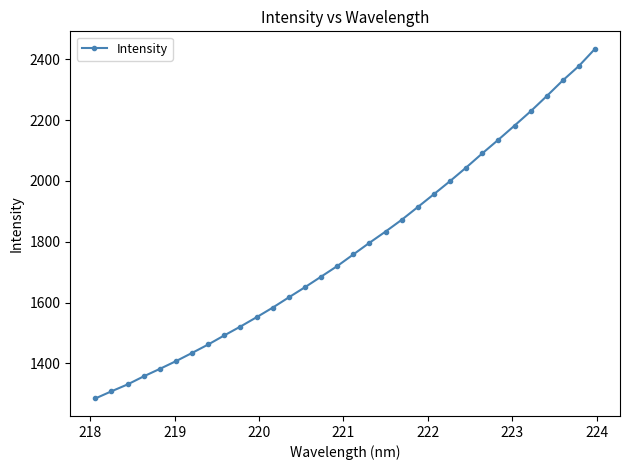

True or false: the data has more than 1 interior local peaks.

False